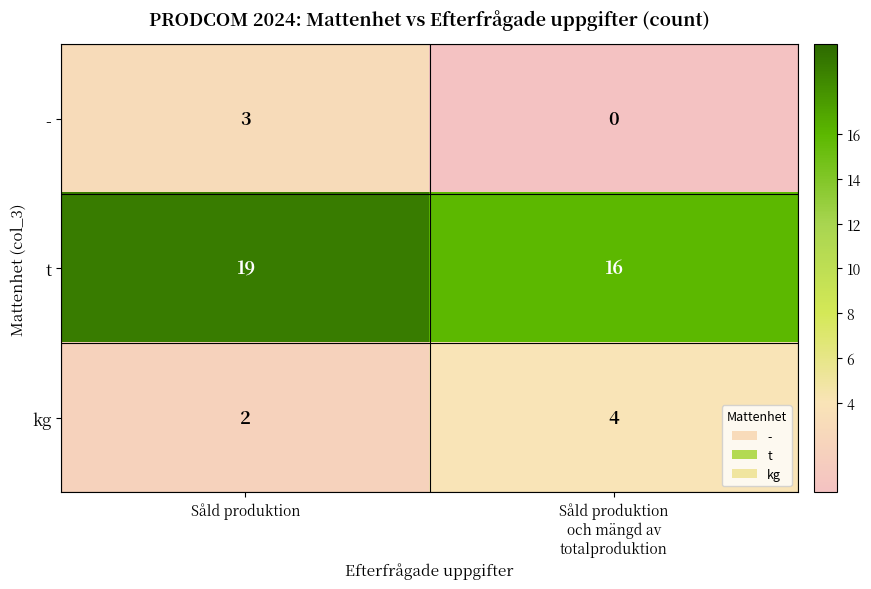

True or false: kg has a value of 4 at Såld produktion.

False